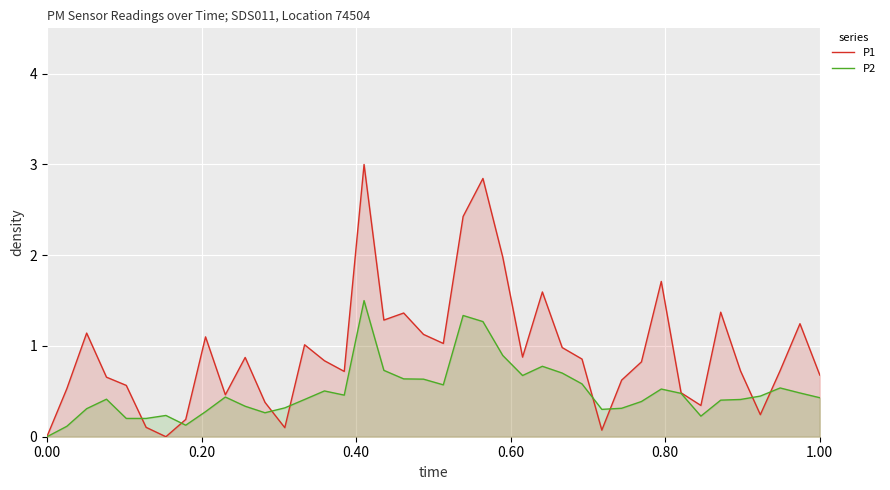

Rank the series by their maximum value, from lowest to highest.

P2, P1